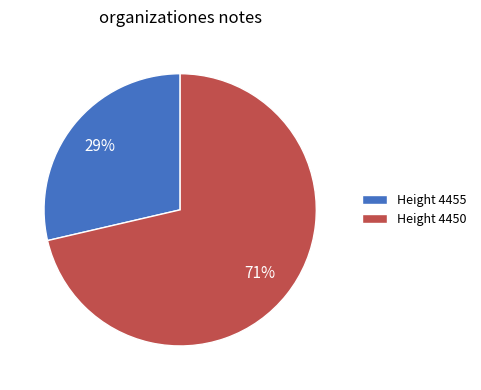

To the nearest percent, what is the combined percentage of Height 4450 and Height 4455?

100%